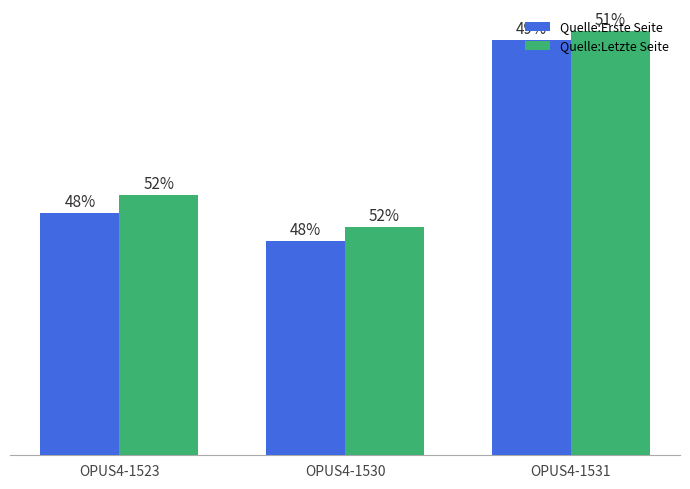

Is it true that Quelle:Erste Seite equals 65 at OPUS4-1530?

False